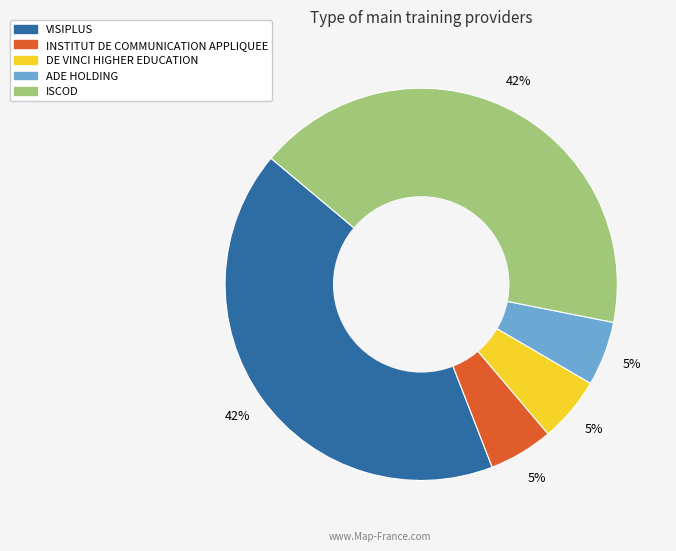

Is ISCOD the majority of the pie?

No